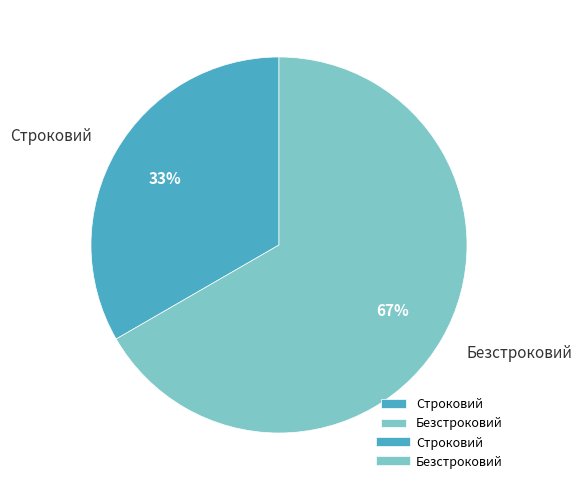

To the nearest percent, what is the combined percentage of Безстроковий and Строковий?

100%